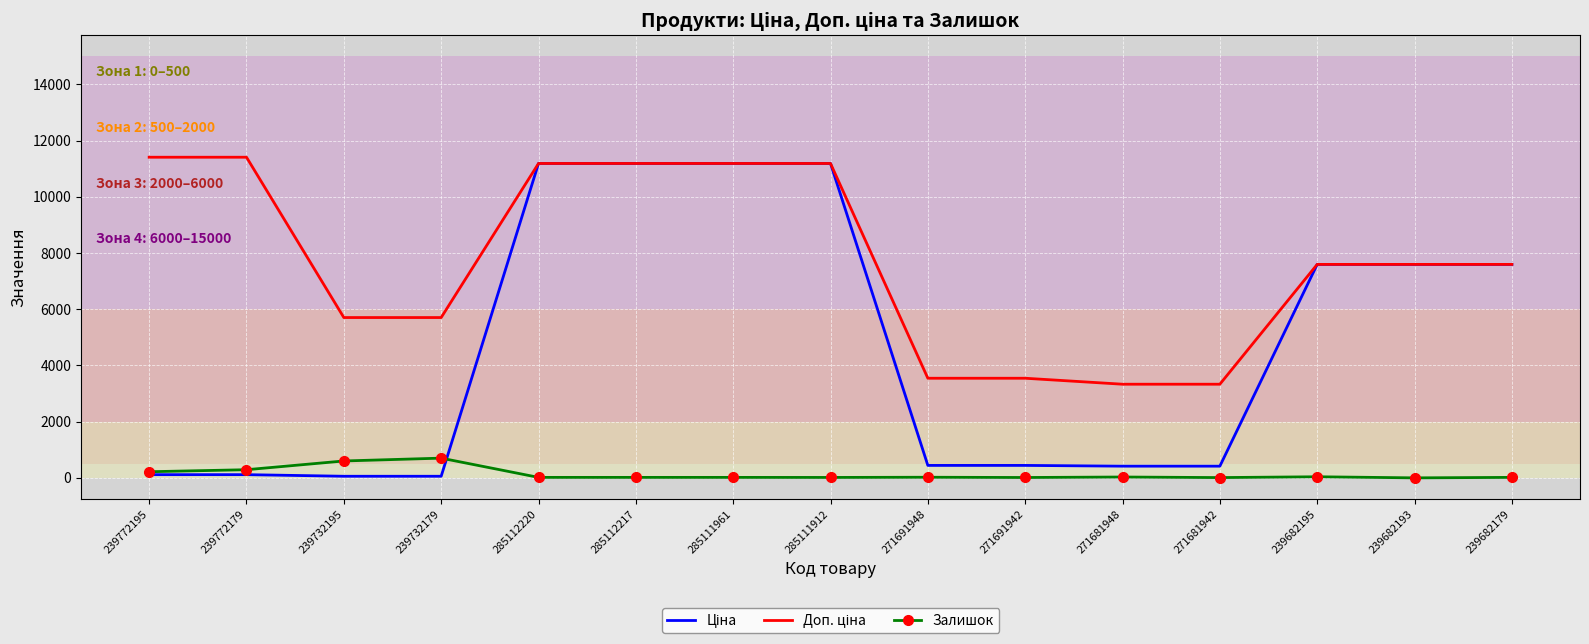

True or false: Залишок has a value of 17.0 at 285112220.

True